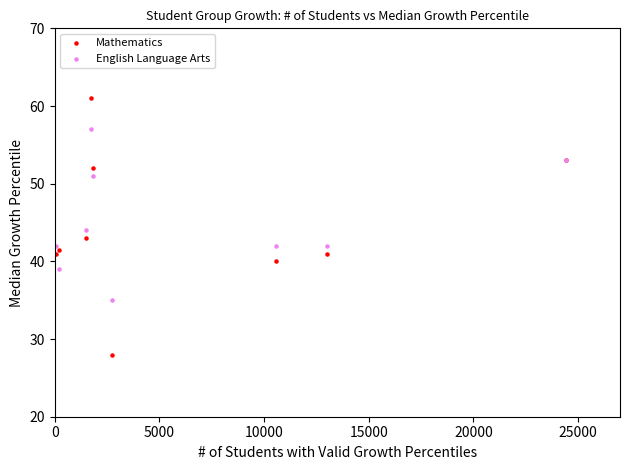

Which series reaches the minimum Y coordinate?

Mathematics